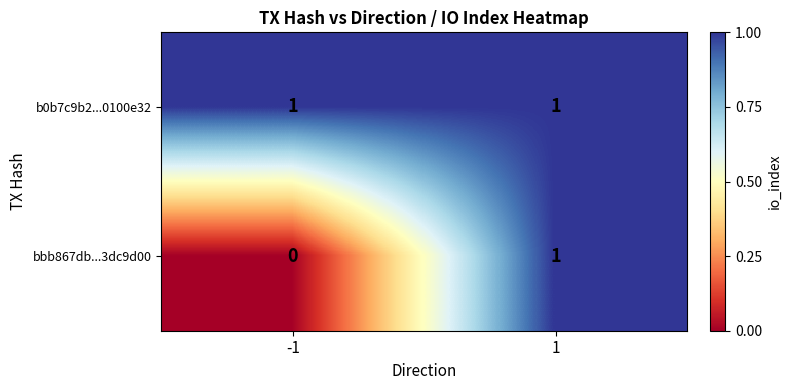

Which series changed the most between -1 and 1?

bbb867db...3dc9d00